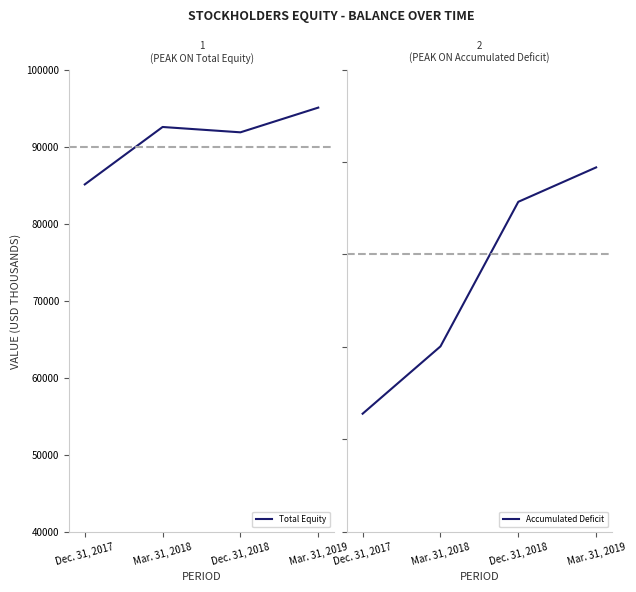

At which category does Total Equity reach its first local peak?

Mar. 31, 2018